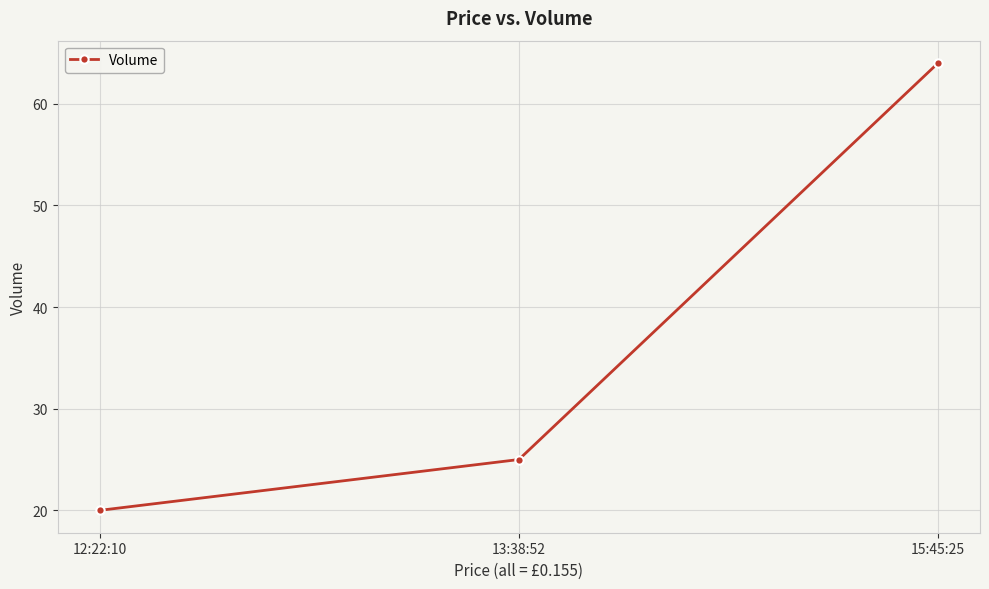

How many lines are shown in the chart?

1